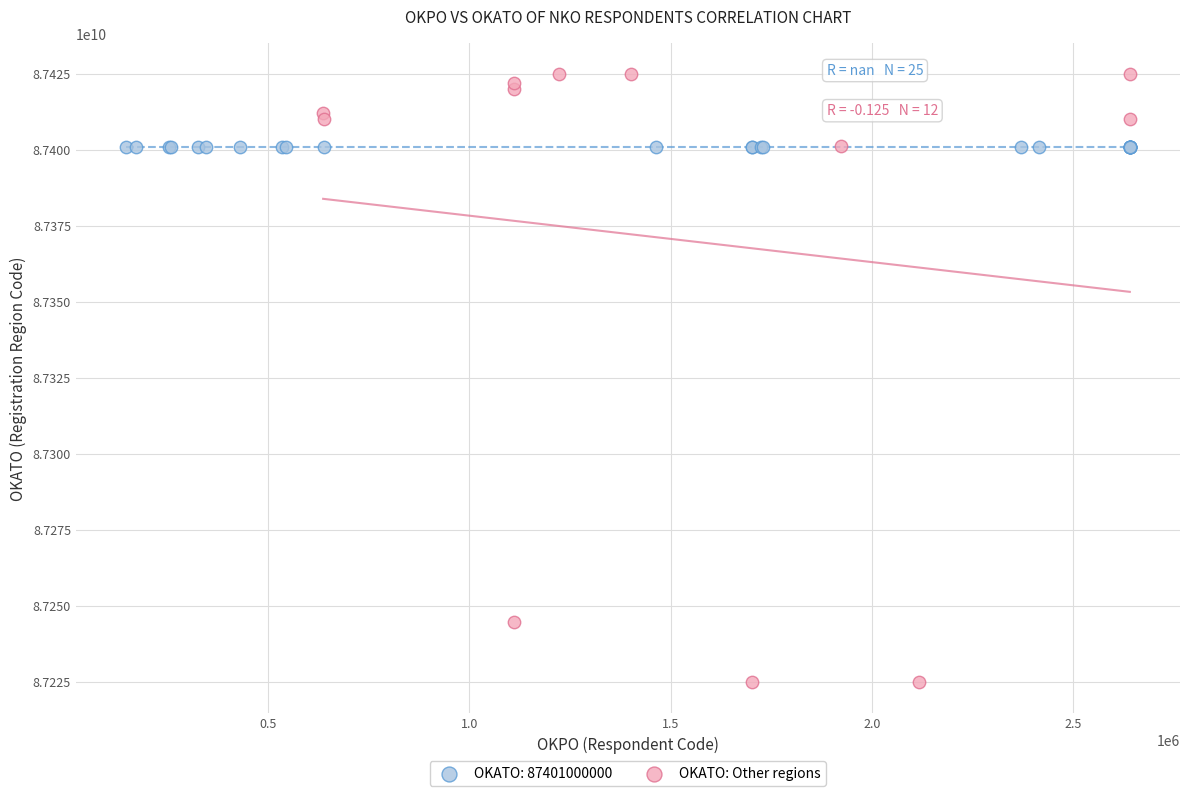

Which series contains the highest Y value?

OKATO: Other regions